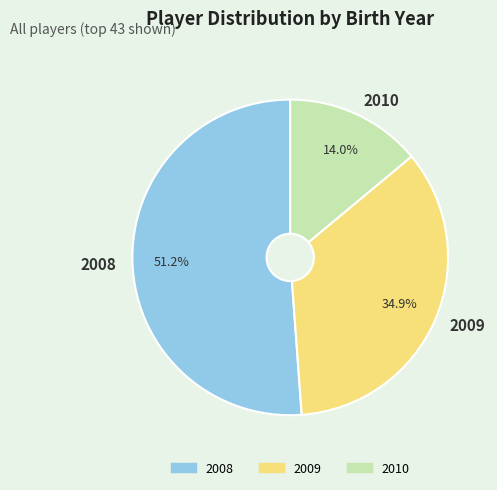

What percentage is the 2009 slice, to the nearest percent?

35%